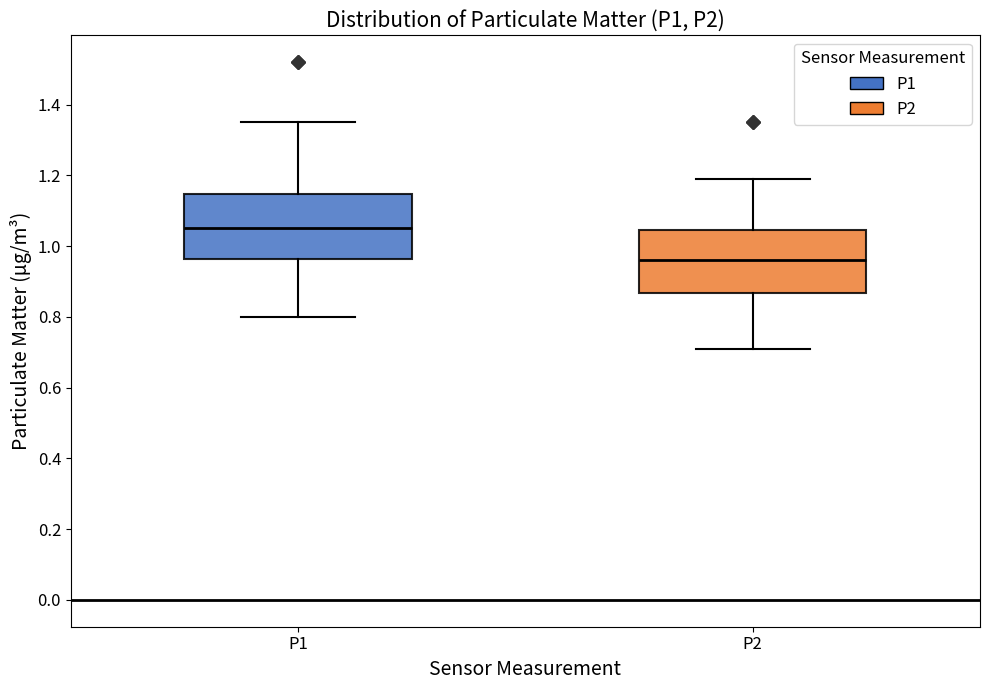

Reading left to right, transcribe this box plot: for each box, give where its median line is, the range the box spans, and where its two whiskers end, as read against the y-axis. The values are not printed on the chart, so give them approximately, as read against the axis.

P1: median 1.06, box 0.96 to 1.14, whiskers 0.80 to 1.36
P2: median 0.96, box 0.86 to 1.04, whiskers 0.72 to 1.20